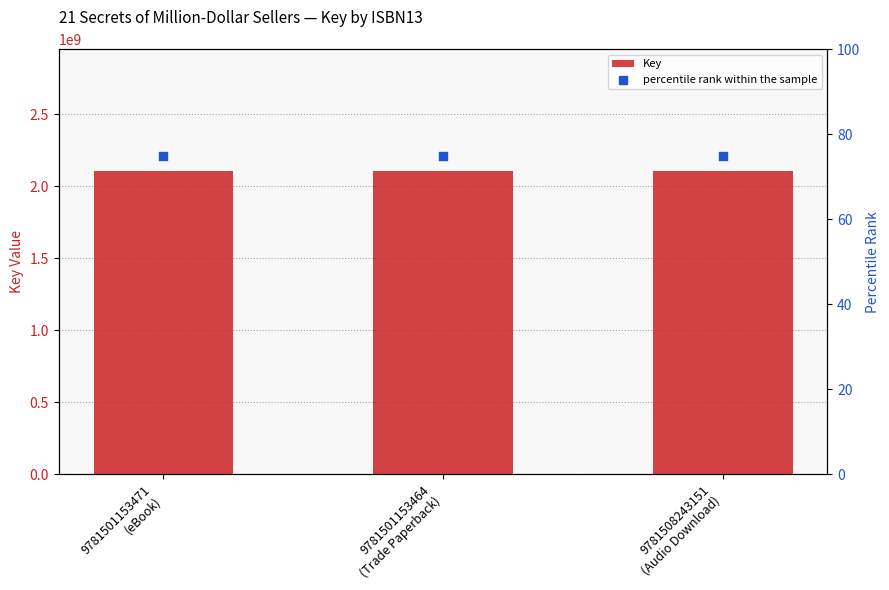

Which series contains the lowest Y value?

percentile rank within the sample